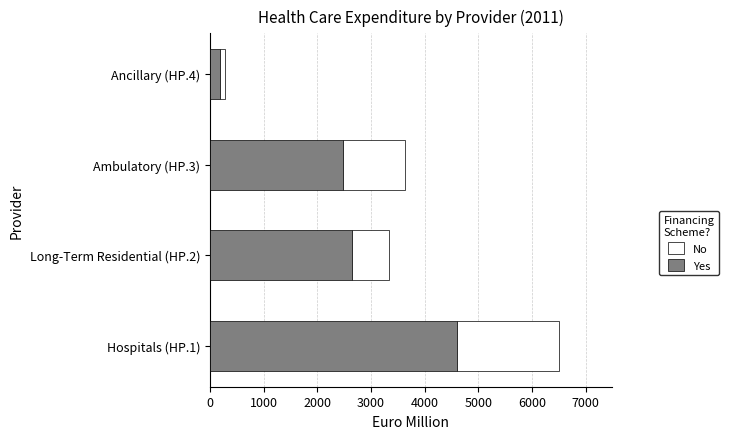

Where is Yes nearest to the value 2391?

Ambulatory (HP.3)